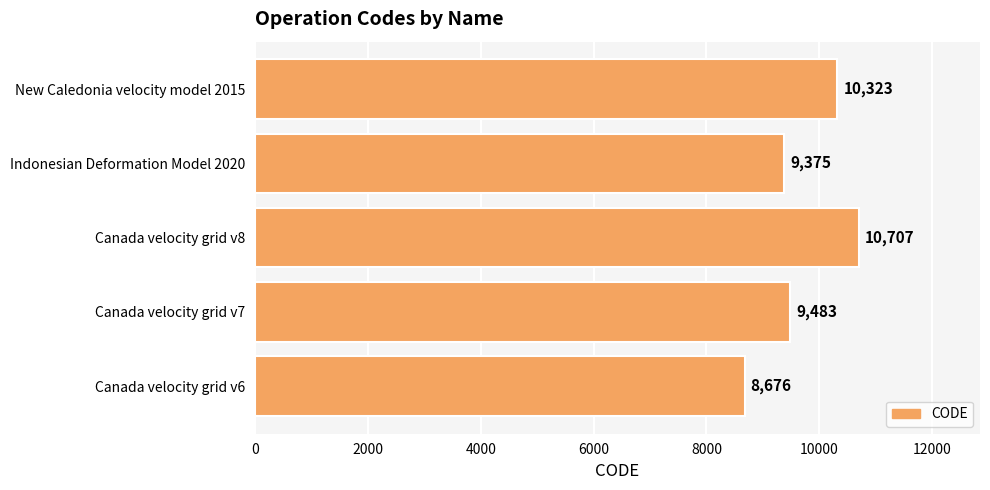

Between Canada velocity grid v8 and Canada velocity grid v7, which is larger?

Canada velocity grid v8